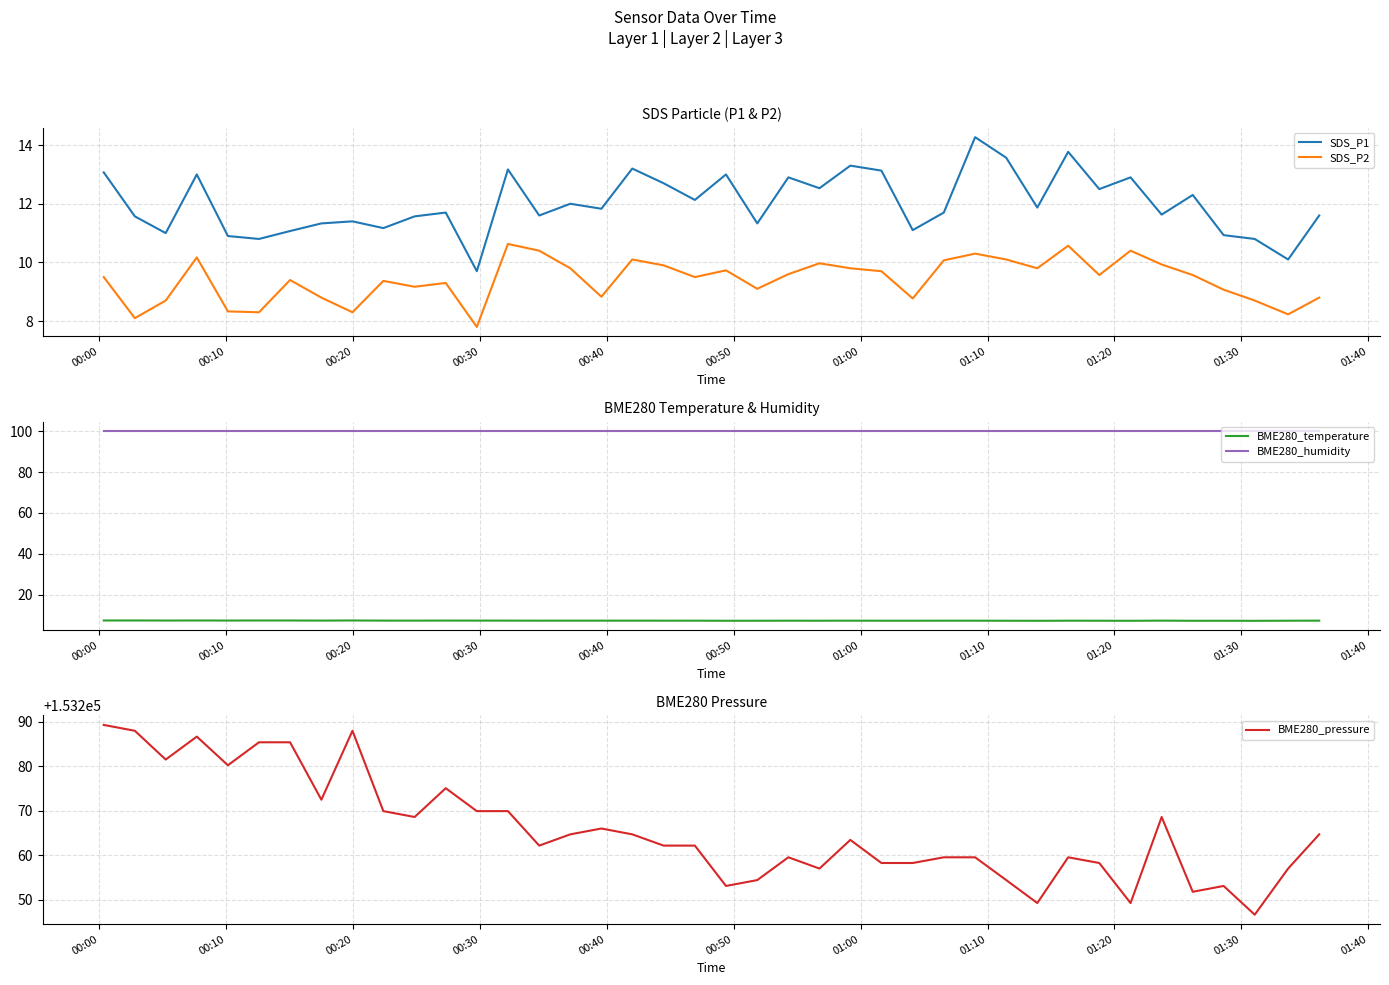

What is the maximum value for SDS_P2?

10.6